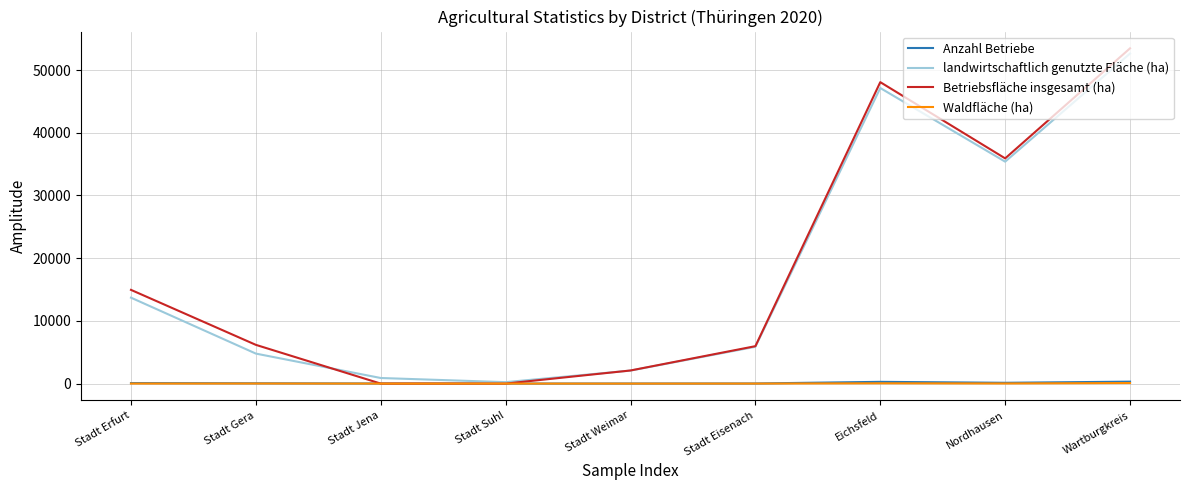

How many series are shown in this chart?

4